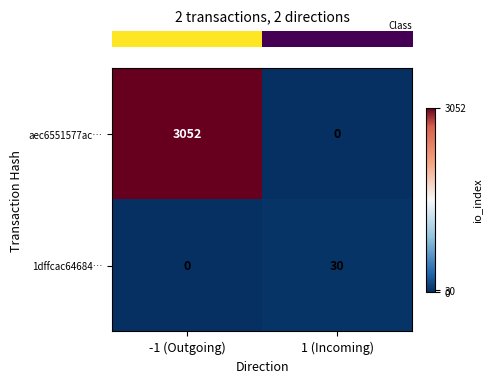

Which series has the largest total across all categories?

aec6551577ac…